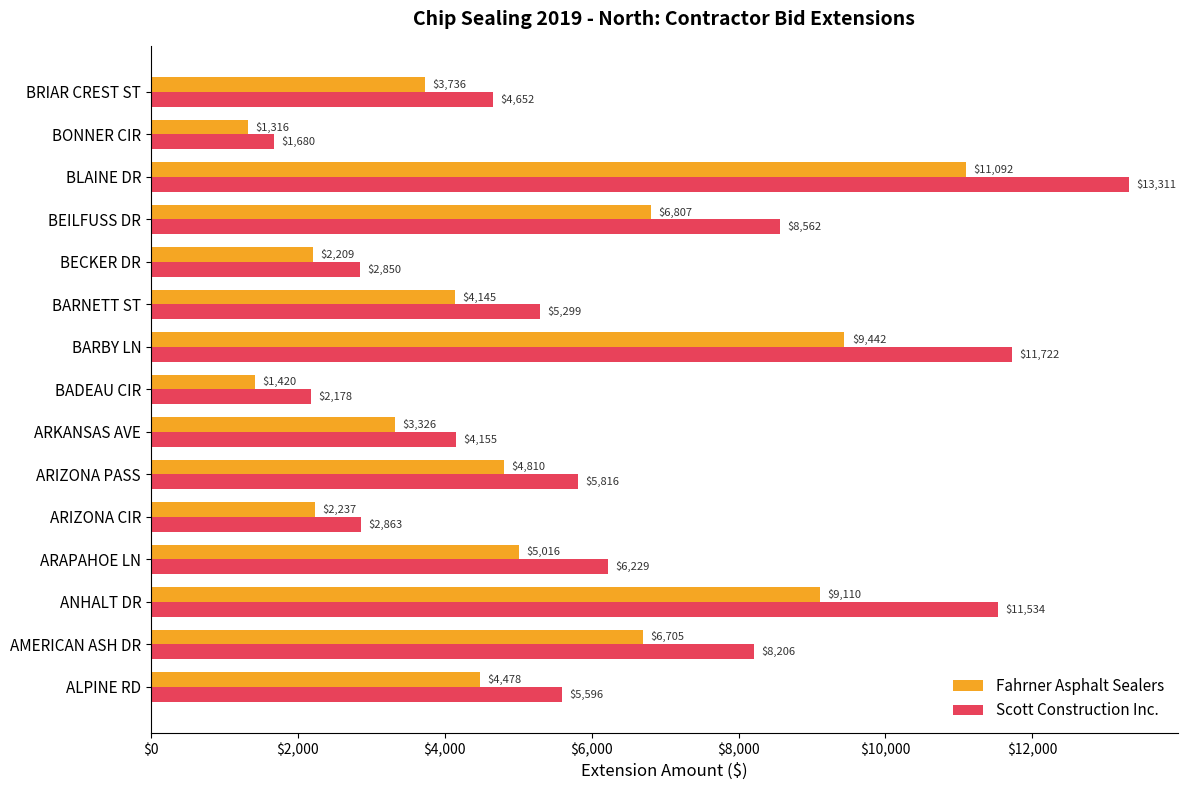

The value of Scott Construction Inc. at BARBY LN is 3582.3. True or false?

False